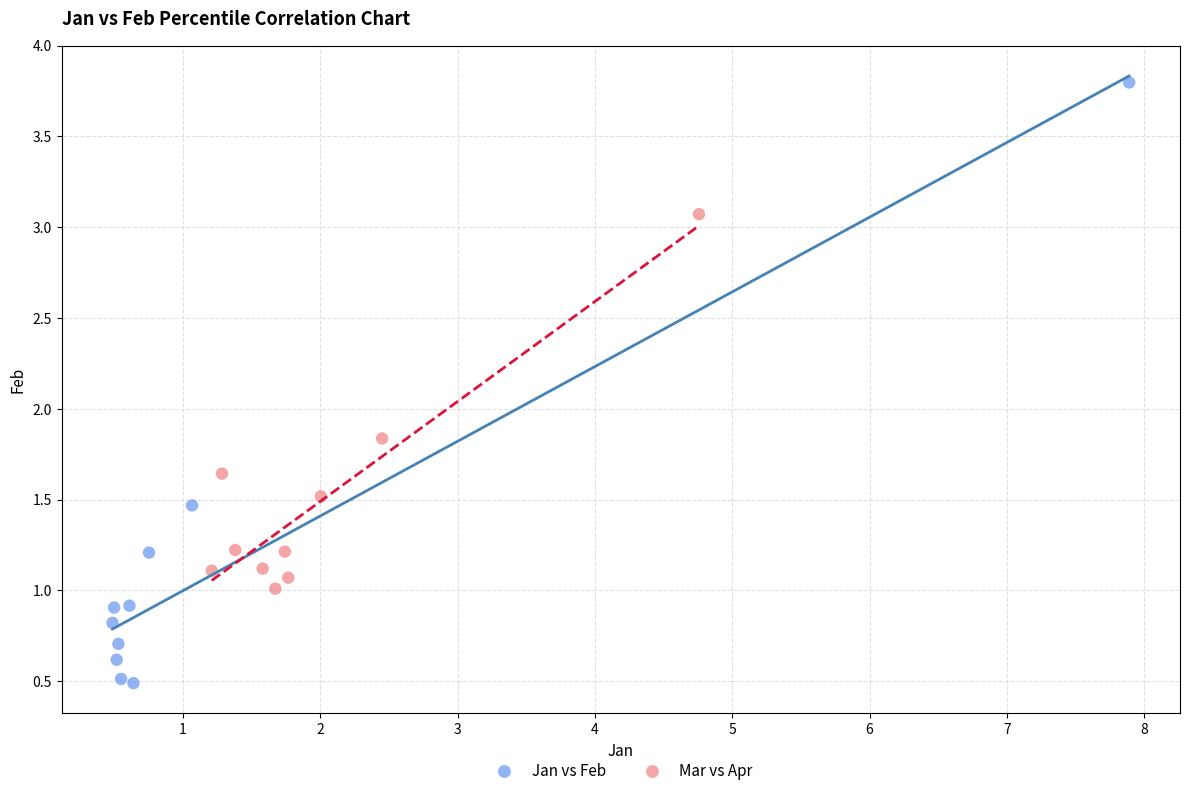

Which series reaches the maximum Y coordinate?

Jan vs Feb